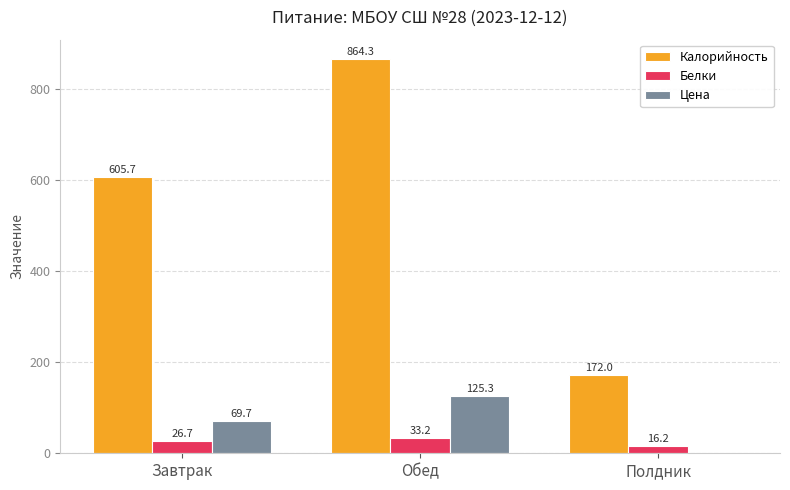

True or false: Калорийность has a value of 1347.2 at Обед.

False